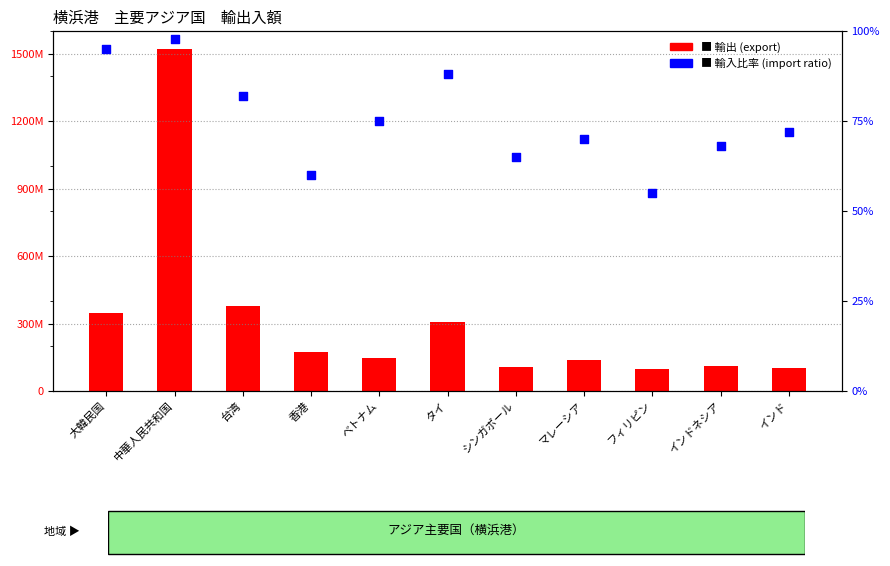

At how many categories does at least one series exceed 500198581?

1